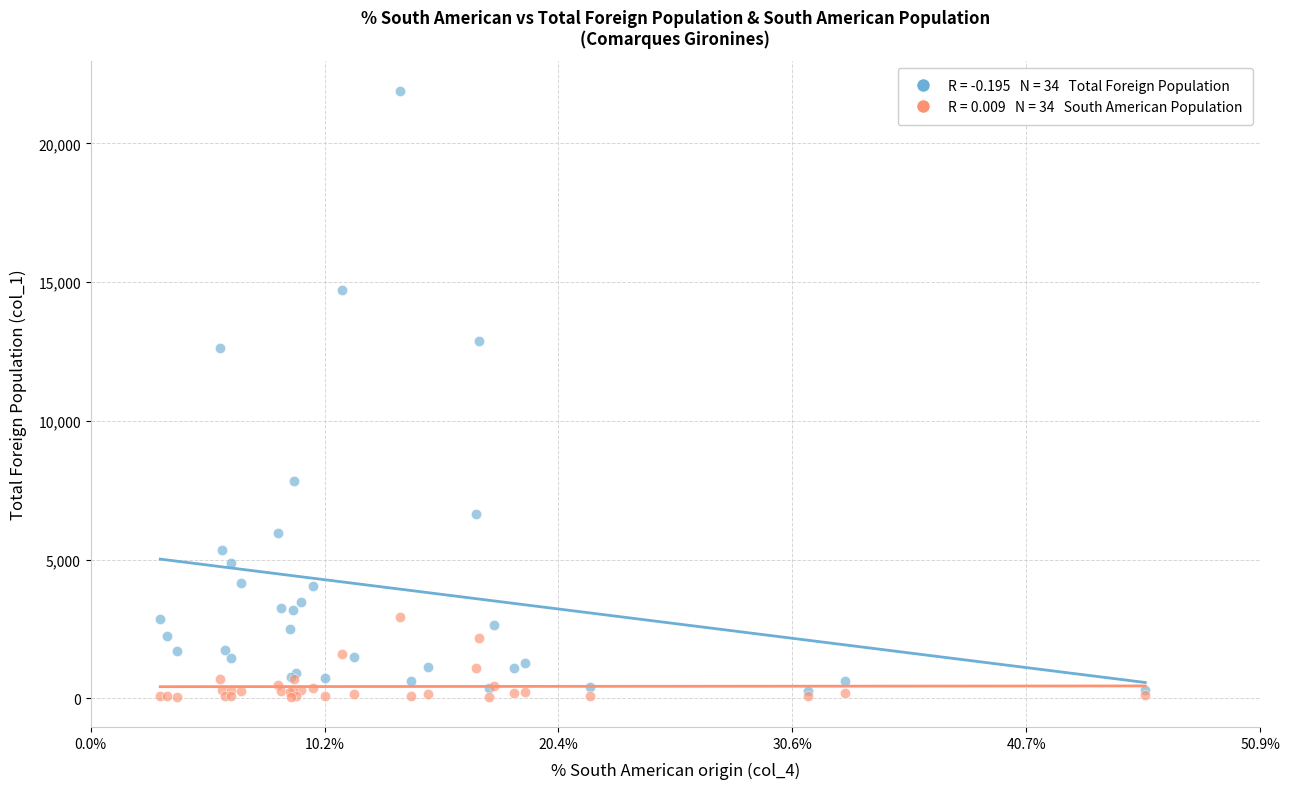

Across all series, what Y value is closest to 10968?

12613